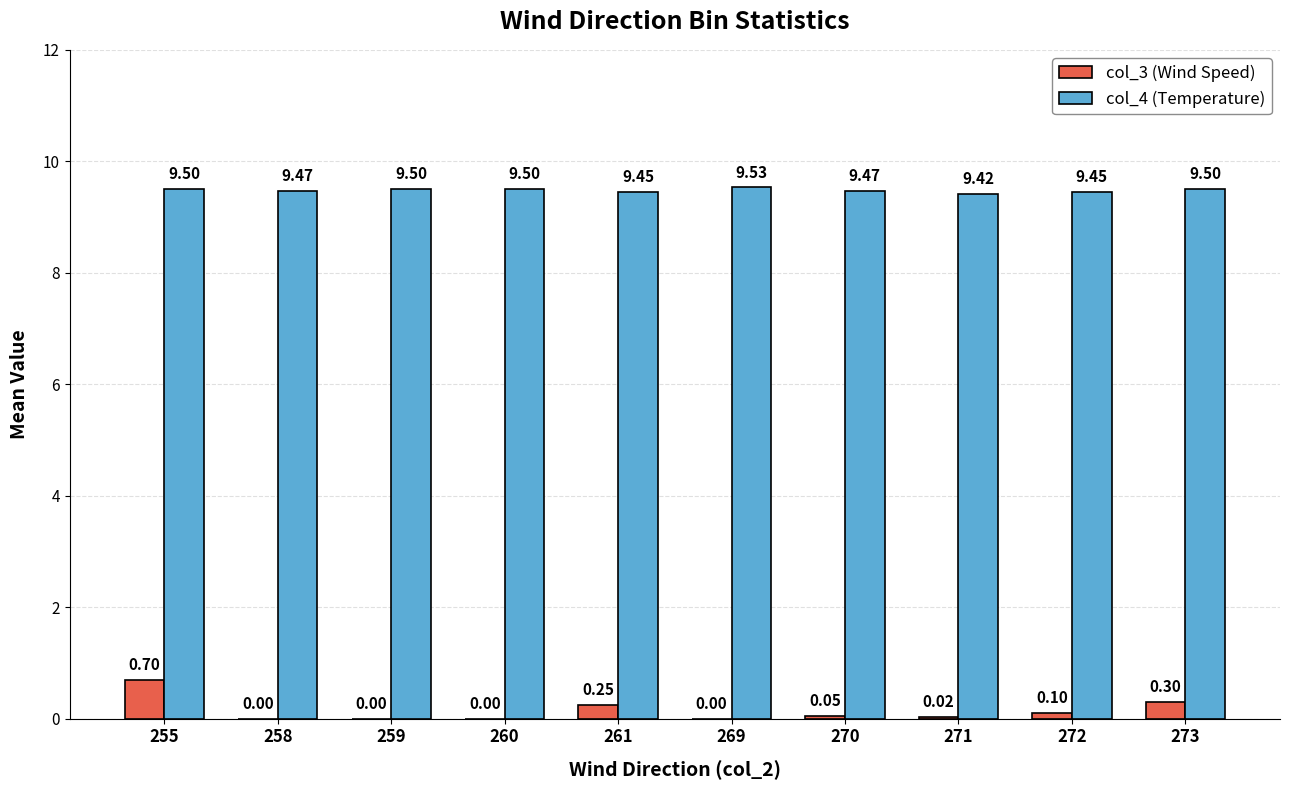

At which category is the sum across all series the highest?

255